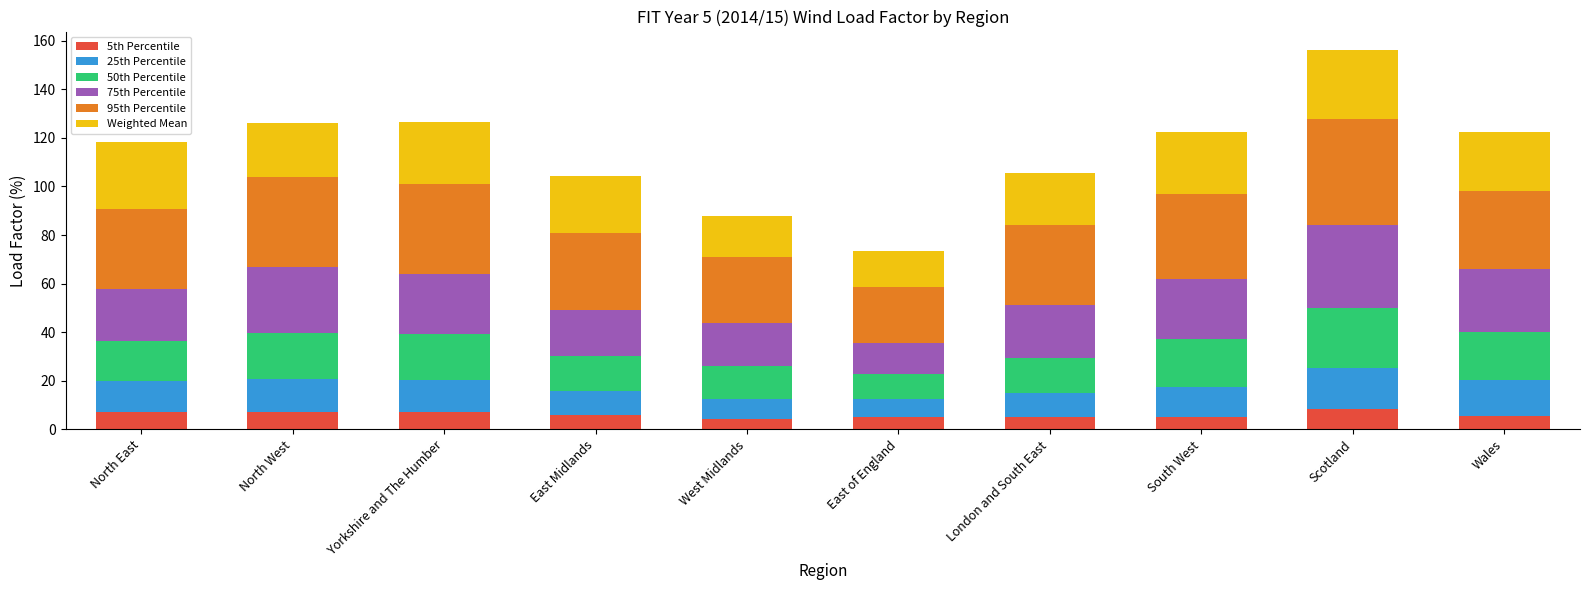

At which label does 5th Percentile first exceed 5?

North East